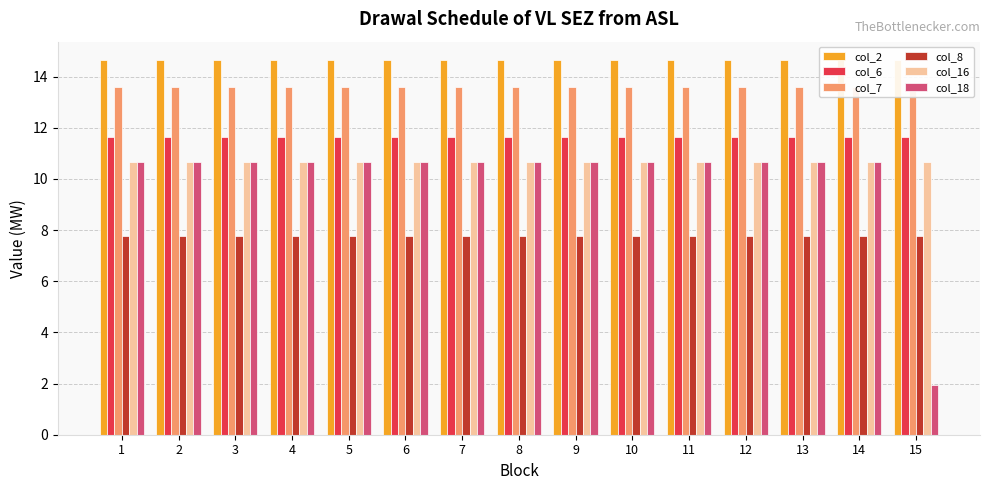

What is the approximate value of col_8 at 8?

7.8